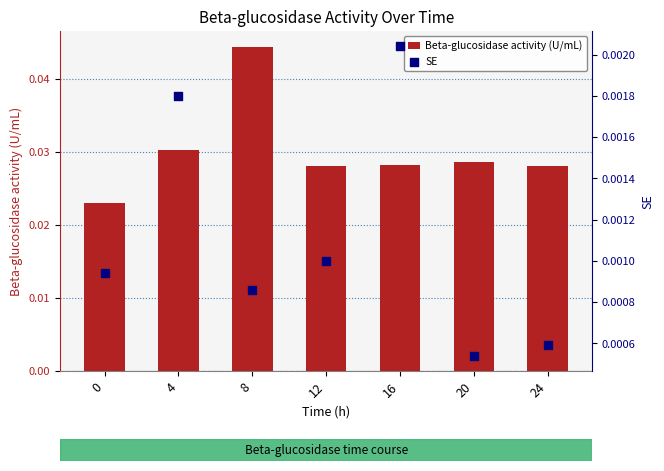

Which series contains the lowest Y value?

SE